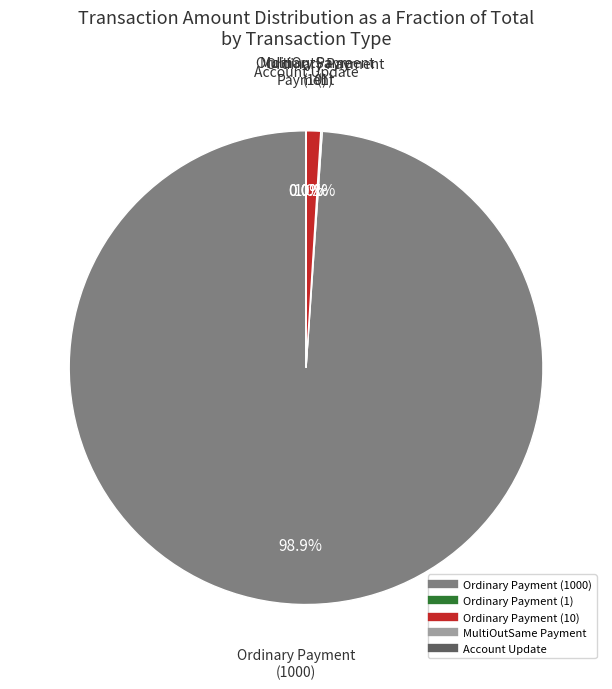

Count the number of slices in the pie.

5